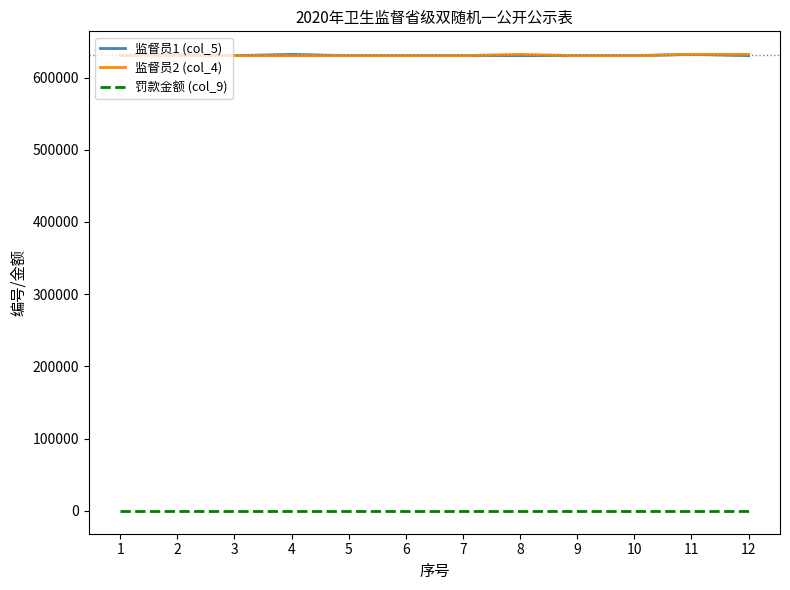

Which label corresponds to the largest value in the chart?

2